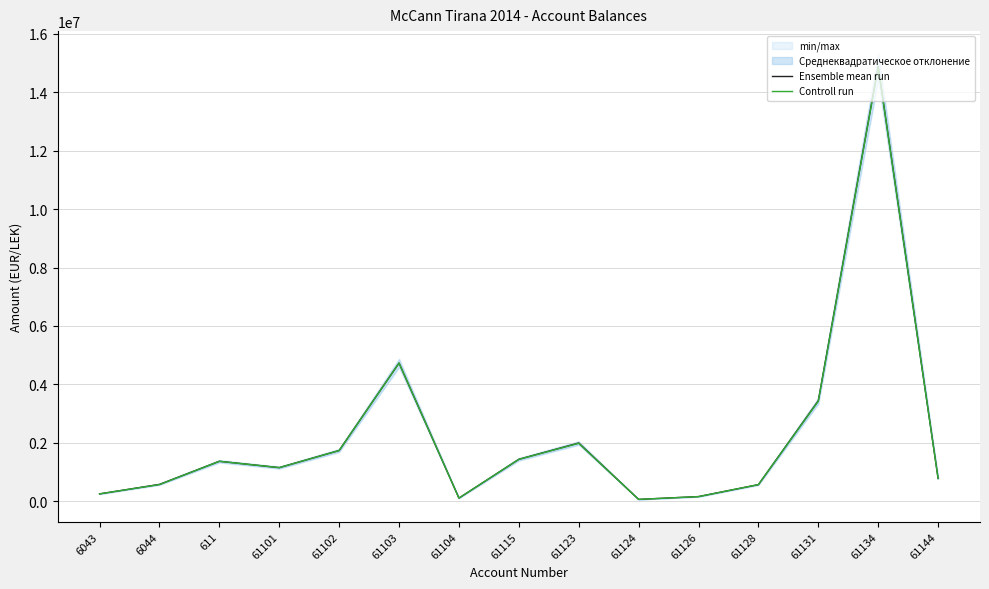

At which label does Ensemble mean run reach its minimum?

61124